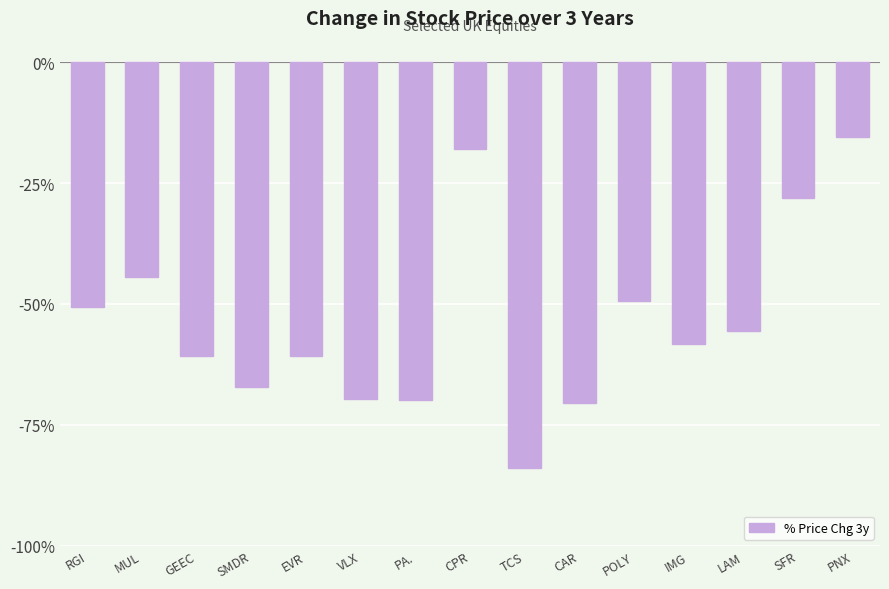

Read the value at MUL.

-44.4